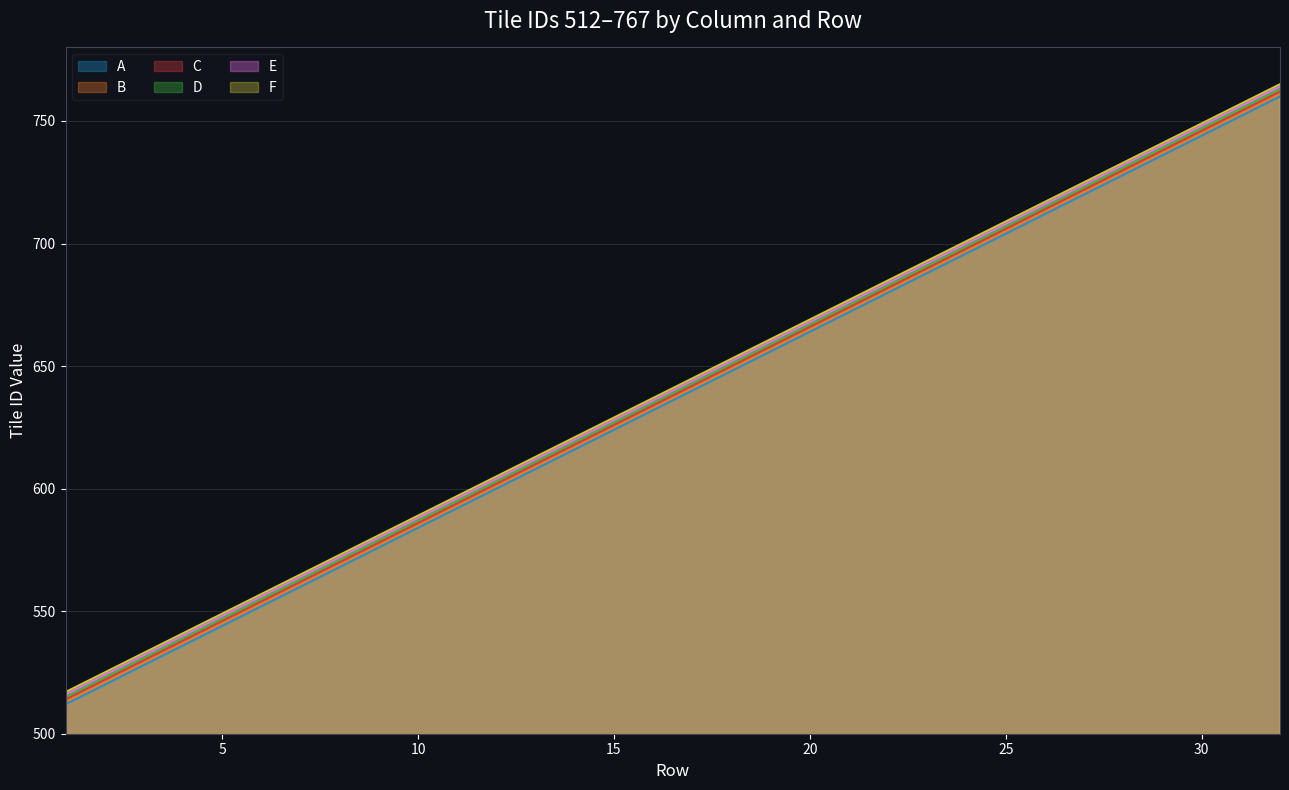

At how many categories does at least one series exceed 686?

10